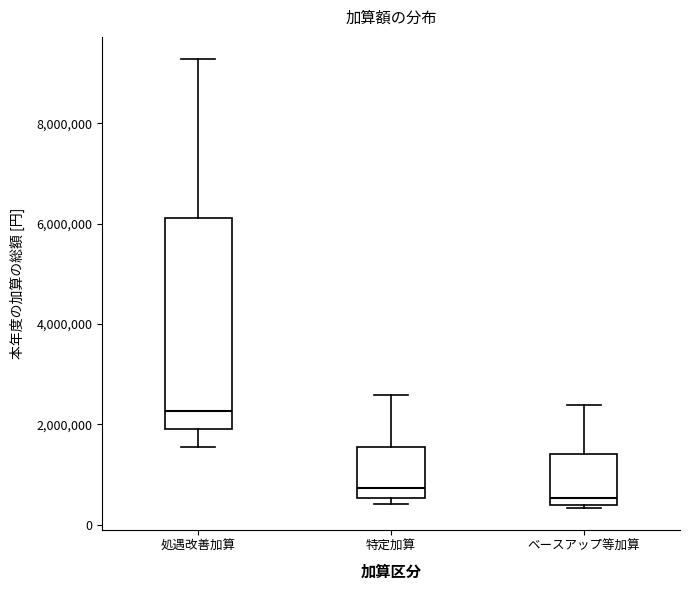

Reading left to right, read every box against the y-axis: the position of its median line, the range the box covers, and the ends of its whiskers. The values are not printed on the chart, so give them approximately, as read against the axis.

処遇改善加算: median 2200000, box 1800000 to 6200000, whiskers 1600000 to 9200000
特定加算: median 800000, box 600000 to 1600000, whiskers 400000 to 2600000
ベースアップ等加算: median 600000, box 400000 to 1400000, whiskers 400000 to 2400000